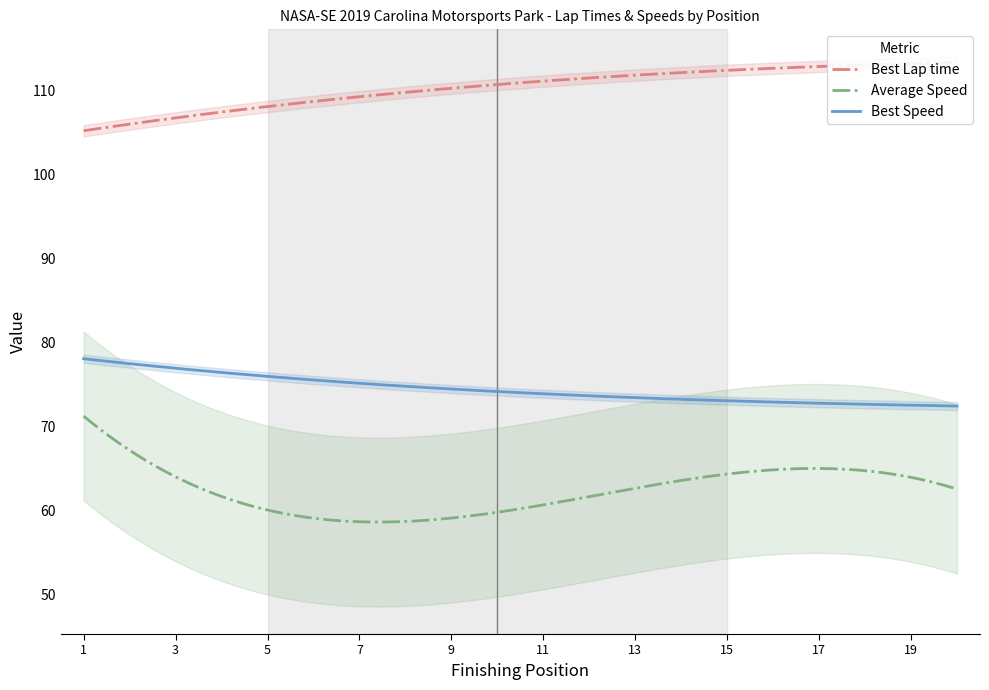

The value of Best Speed at King Shaw is 29.4. True or false?

False